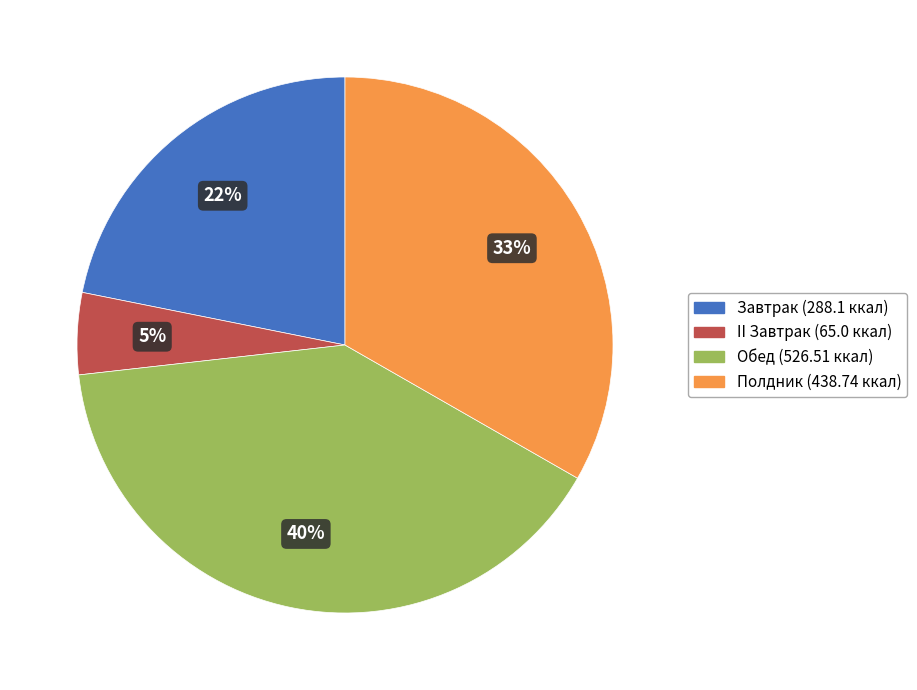

Between Полдник (438.74 ккал) and Завтрак (288.1 ккал), which is larger?

Полдник (438.74 ккал)